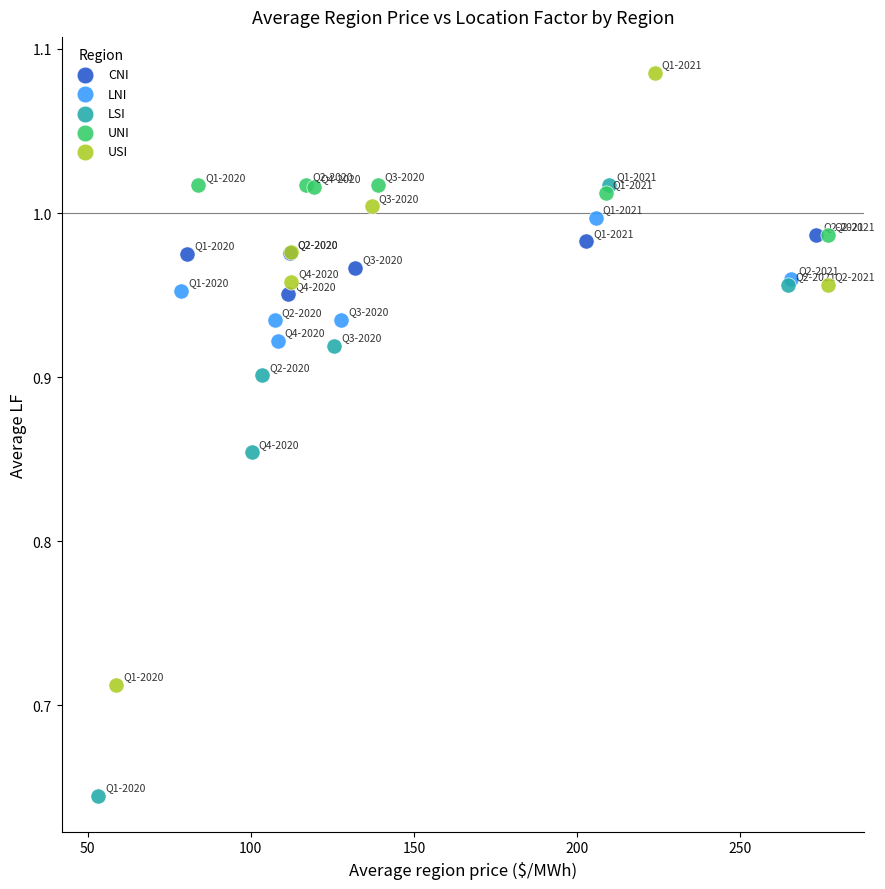

What are all the series names shown in the legend?

CNI, LNI, LSI, UNI, USI